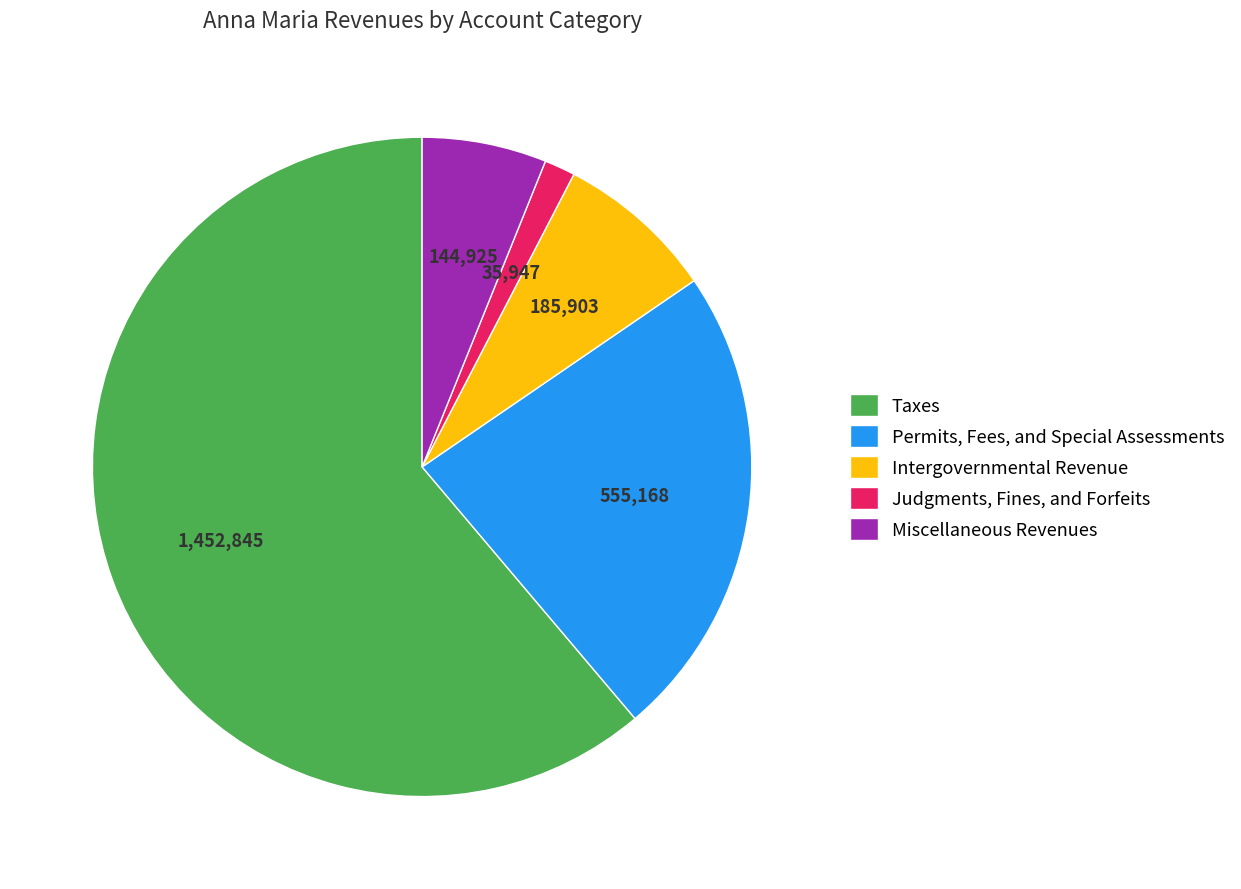

Between Miscellaneous Revenues and Judgments, Fines, and Forfeits, which is larger?

Miscellaneous Revenues